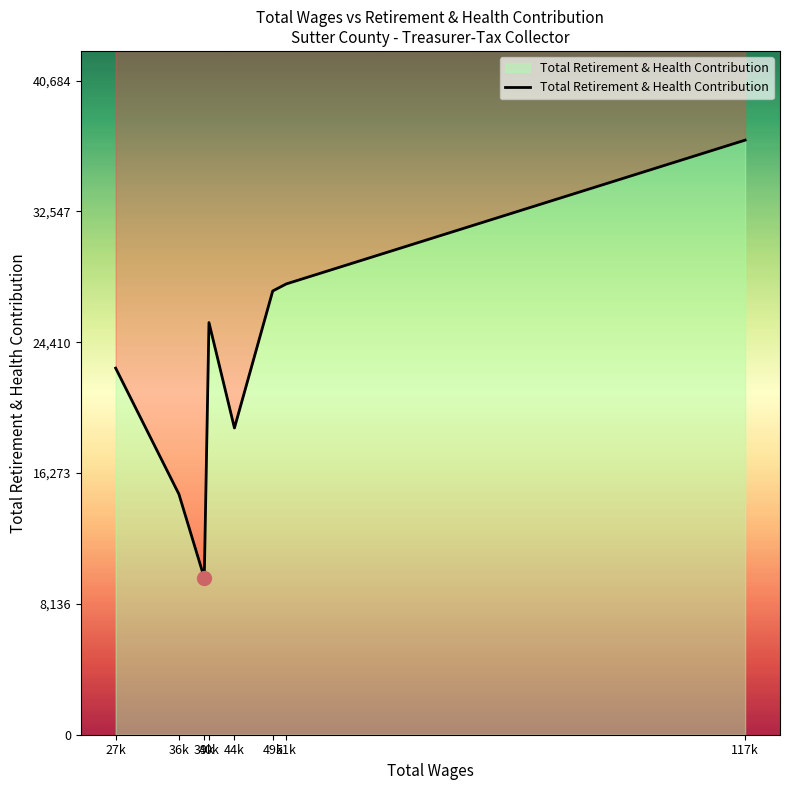

What is the change in value from 39k to 49k?

+17843